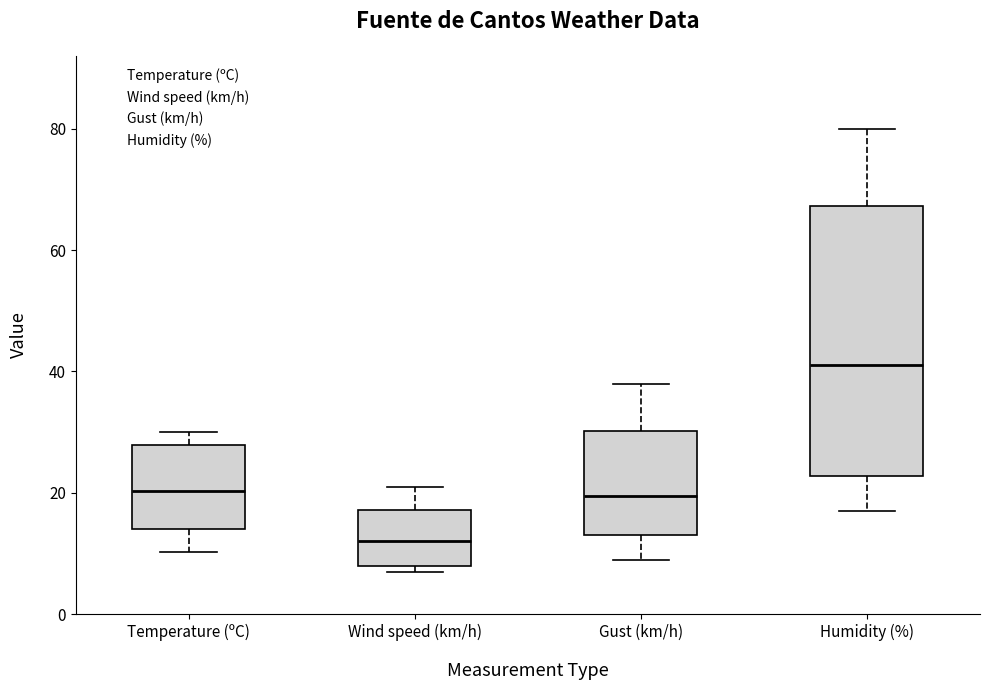

Comparing the boxes themselves (not the whiskers), which one is the tallest?

Humidity (%)